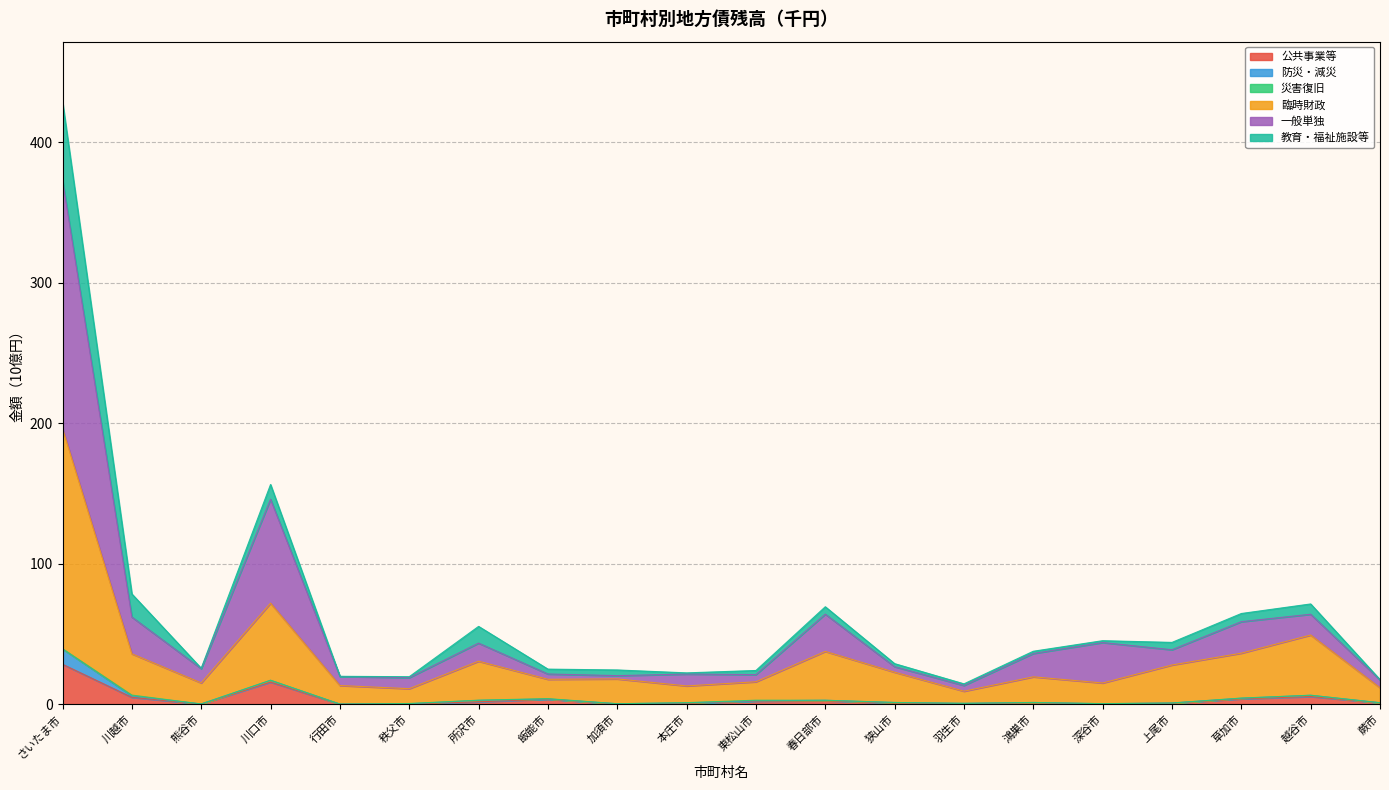

Where is 公共事業等 nearest to the value 14?

川口市